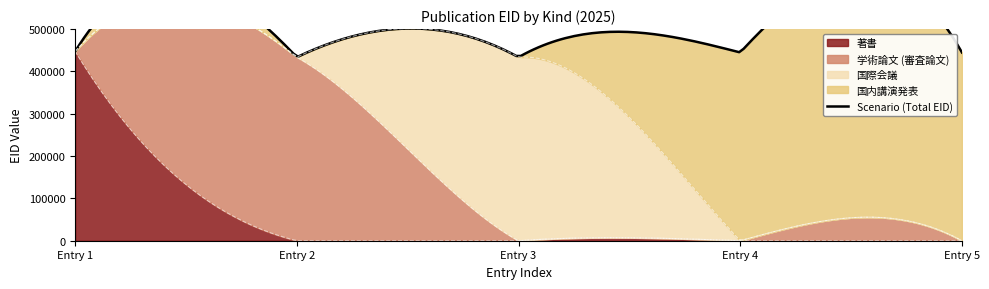

What is the maximum value for 著書?

447298.0